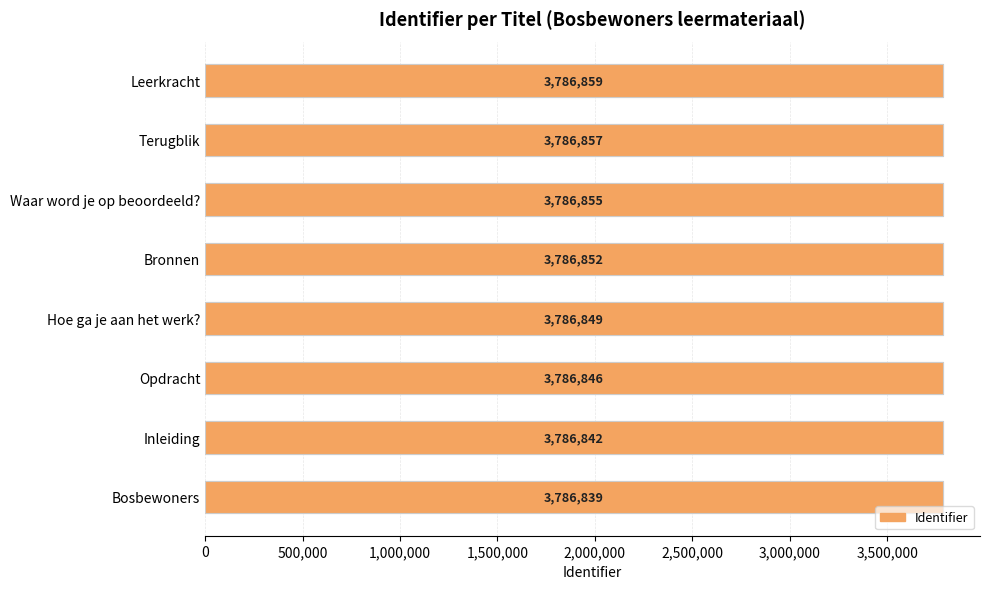

What is the ratio of the value at Terugblik to the value at Bosbewoners?

1.0